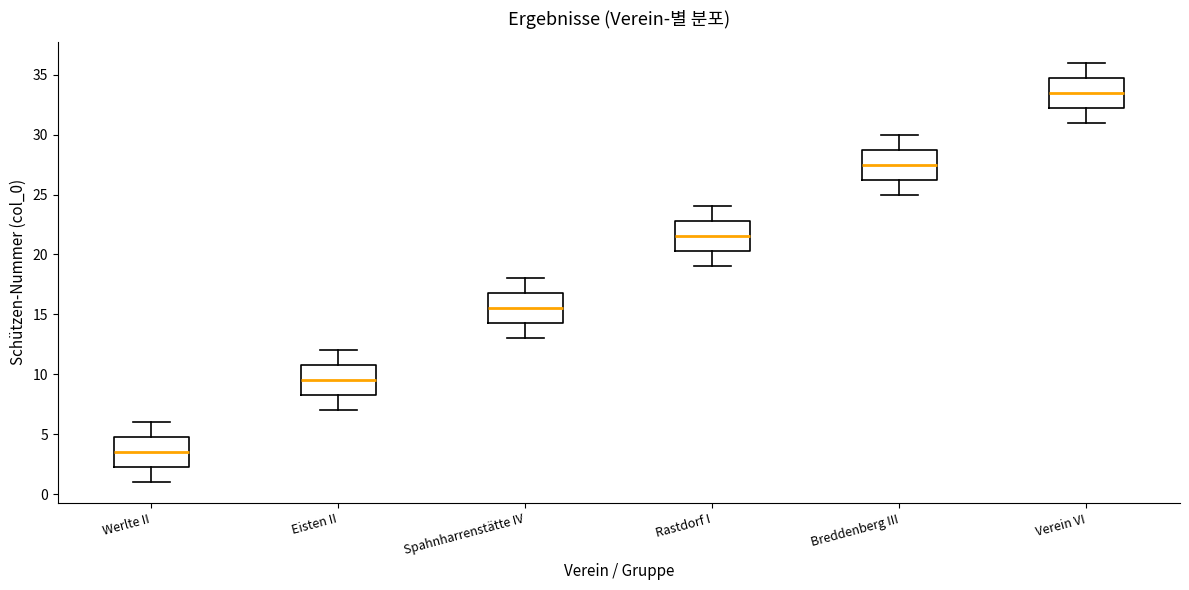

Reading left to right, read every box against the y-axis: the position of its median line, the range the box covers, and the ends of its whiskers. The values are not printed on the chart, so give them approximately, as read against the axis.

Werlte II: median 3.5, box 2.5 to 5.0, whiskers 1.0 to 6.0
Eisten II: median 9.5, box 8.5 to 11.0, whiskers 7.0 to 12.0
Spahnharrenstätte IV: median 15.5, box 14.5 to 17.0, whiskers 13.0 to 18.0
Rastdorf I: median 21.5, box 20.5 to 23.0, whiskers 19.0 to 24.0
Breddenberg III: median 27.5, box 26.5 to 29.0, whiskers 25.0 to 30.0
Verein VI: median 33.5, box 32.5 to 35.0, whiskers 31.0 to 36.0